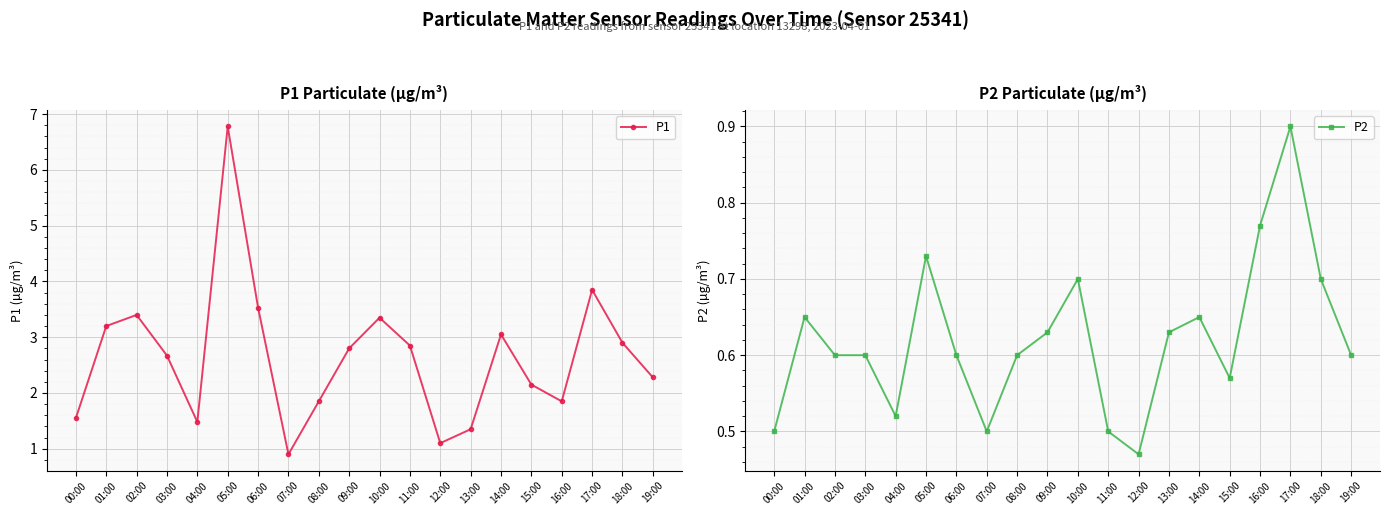

Where is the first local maximum for P1?

02:00